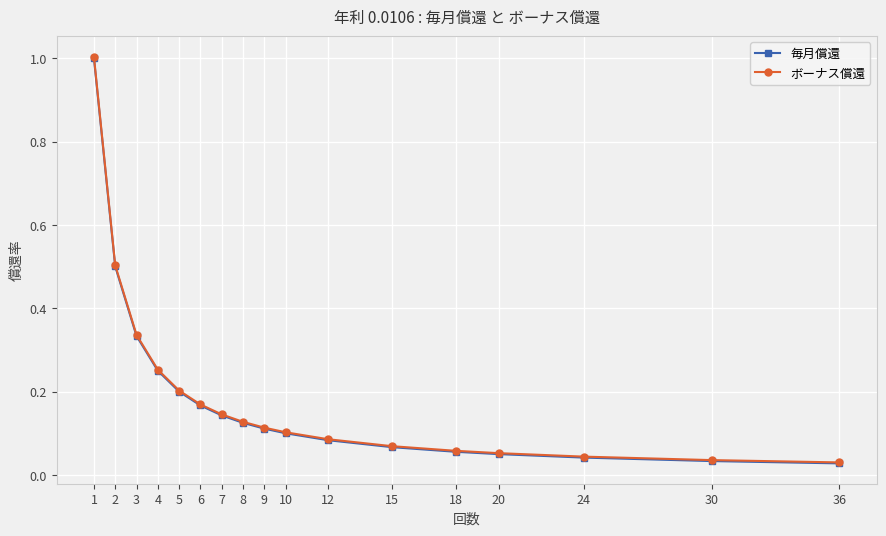

Is this an area chart (filled region under the line)?

No